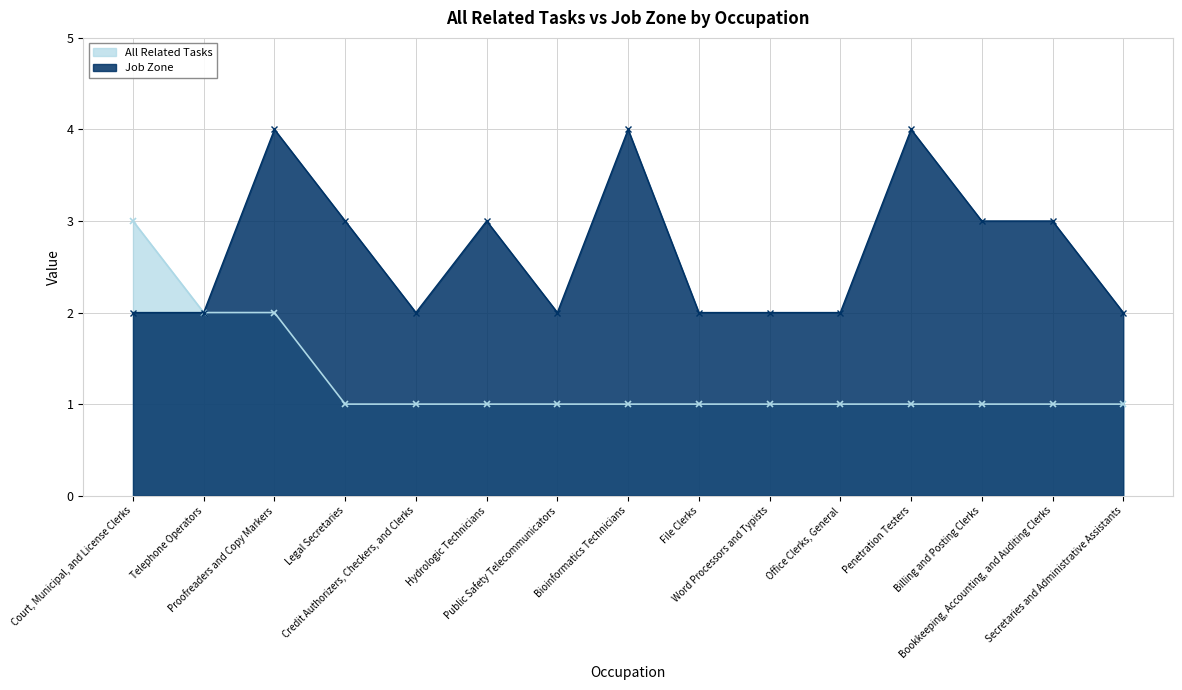

Reading left to right, list all the values displayed in this chart.

All Related Tasks: Court, Municipal, and License Clerks=3	Telephone Operators=2	Proofreaders and Copy Markers=2	Legal Secretaries=1	Credit Authorizers, Checkers, and Clerks=1	Hydrologic Technicians=1	Public Safety Telecommunicators=1	Bioinformatics Technicians=1	File Clerks=1	Word Processors and Typists=1	Office Clerks, General=1	Penetration Testers=1	Billing and Posting Clerks=1	Bookkeeping, Accounting, and Auditing Clerks=1	Secretaries and Administrative Assistants=1
Job Zone: Court, Municipal, and License Clerks=2	Telephone Operators=2	Proofreaders and Copy Markers=4	Legal Secretaries=3	Credit Authorizers, Checkers, and Clerks=2	Hydrologic Technicians=3	Public Safety Telecommunicators=2	Bioinformatics Technicians=4	File Clerks=2	Word Processors and Typists=2	Office Clerks, General=2	Penetration Testers=4	Billing and Posting Clerks=3	Bookkeeping, Accounting, and Auditing Clerks=3	Secretaries and Administrative Assistants=2